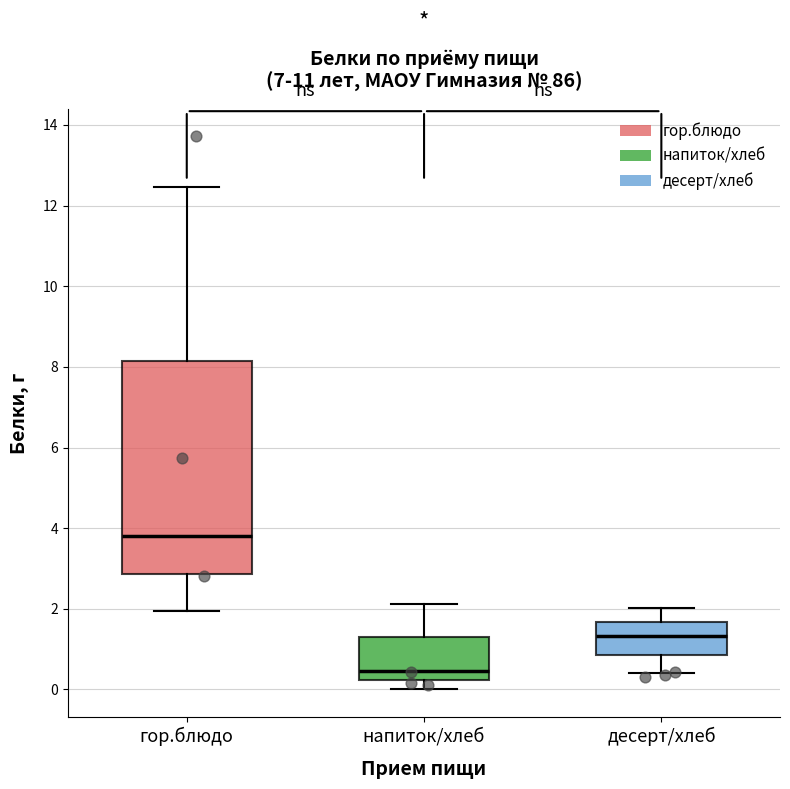

Which box is the tallest, from its lower edge to its upper edge?

гор.блюдо